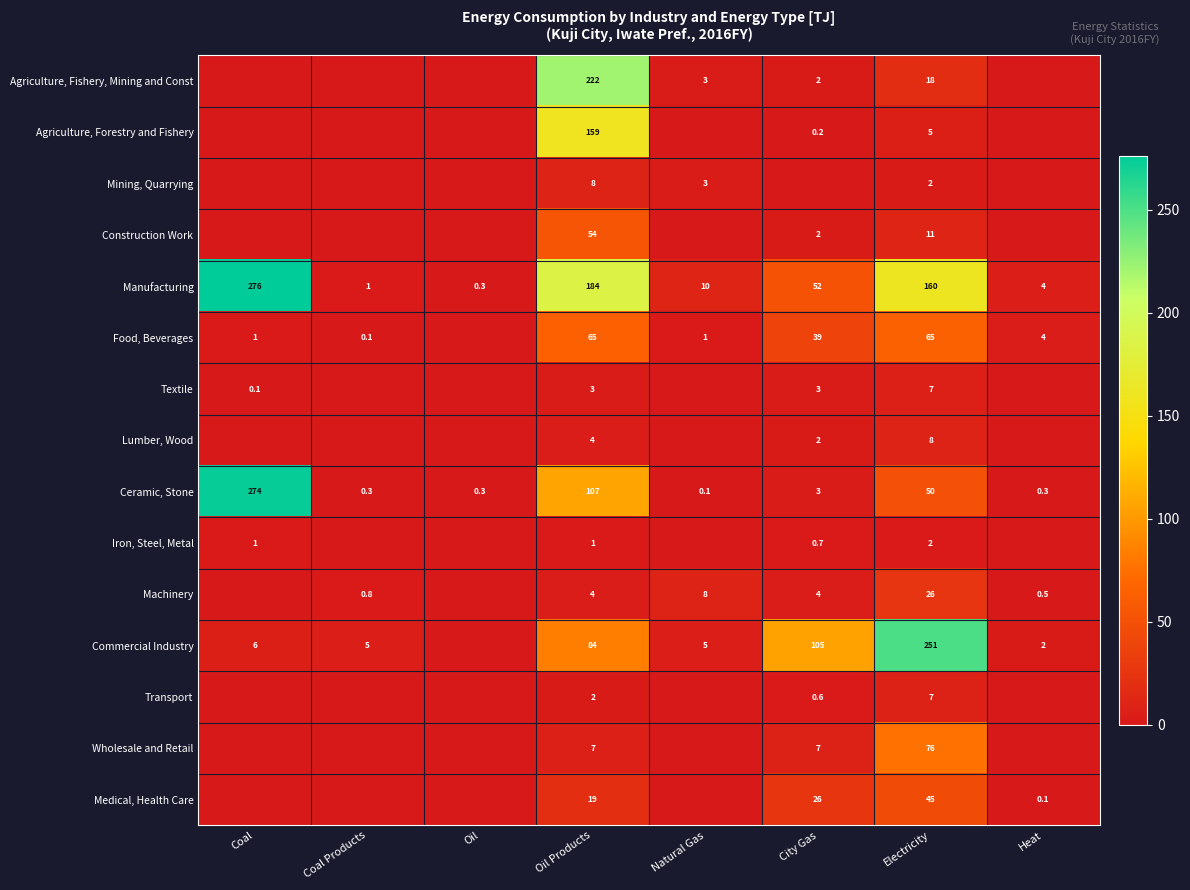

What is the total value across all series at Electricity?

733.0